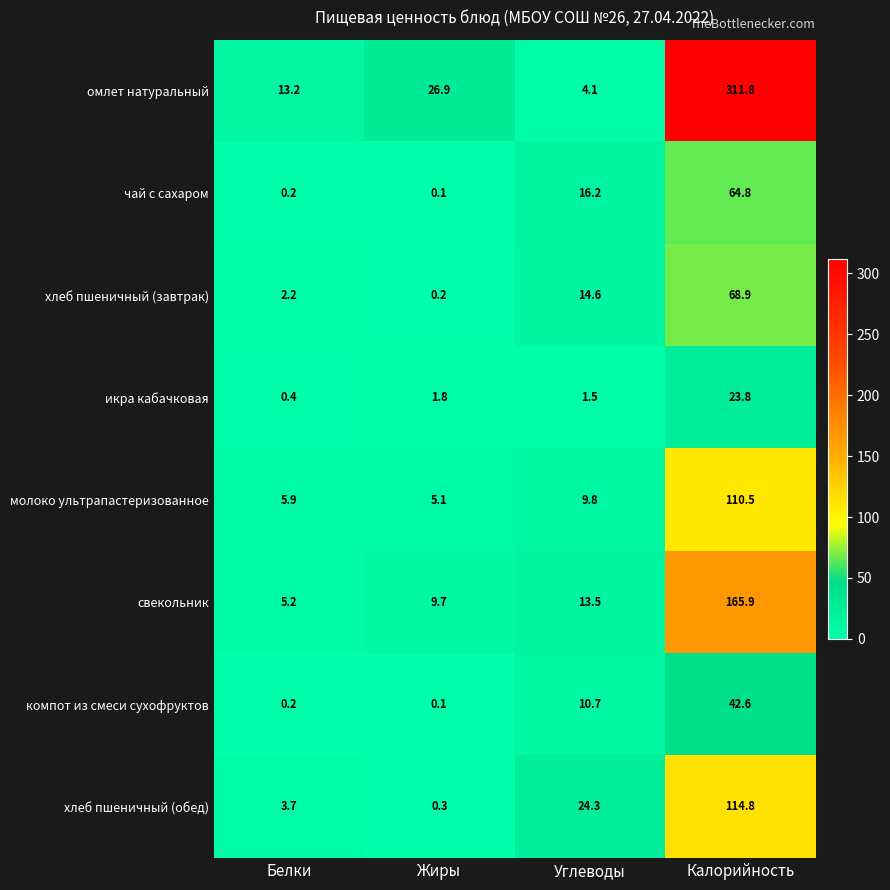

At how many categories does at least one series exceed 237?

1